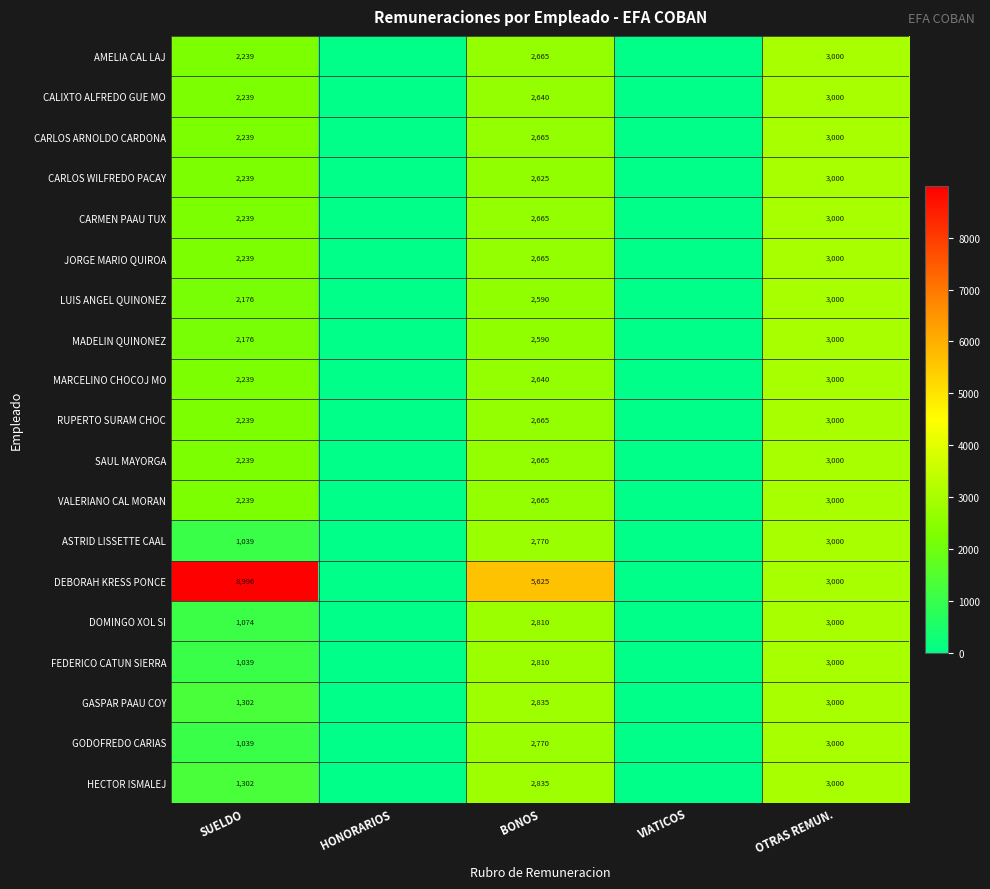

What is the difference between the RUPERTO SURAM CHOC values at OTRAS REMUN. and BONOS?

335